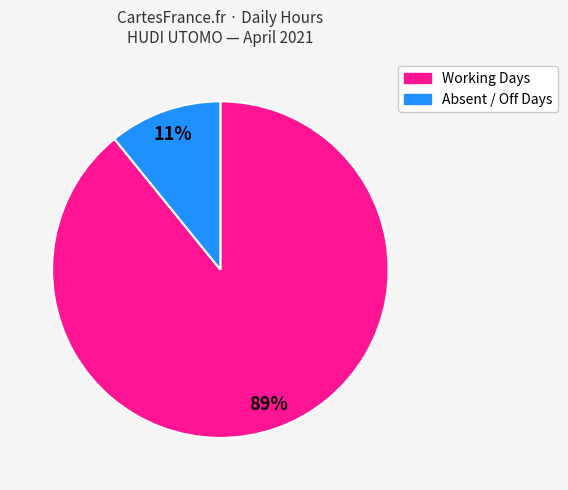

Is there a majority slice in this chart?

Yes